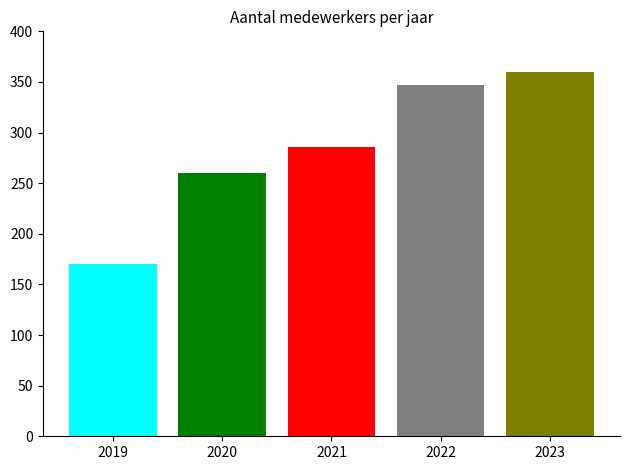

Count the number of data series in this chart.

1